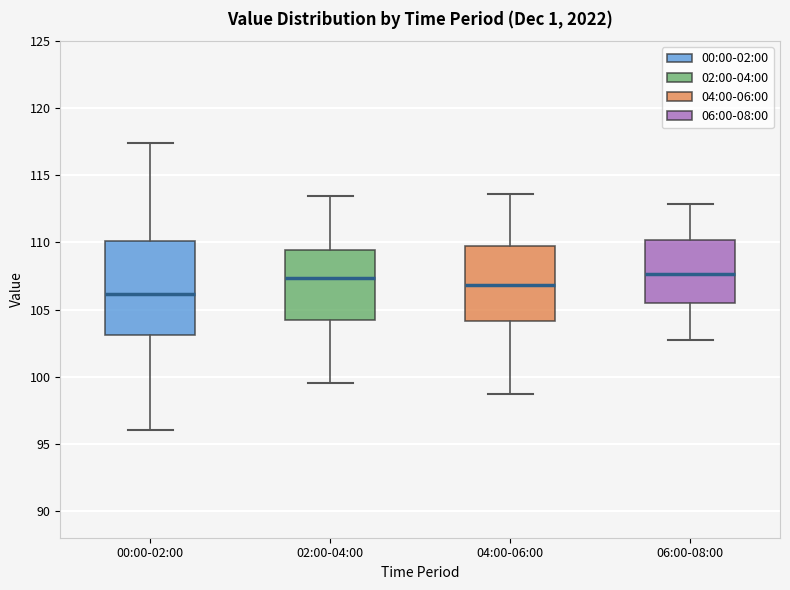

Reading left to right, transcribe this box plot: for each box, give where its median line is, the range the box spans, and where its two whiskers end, as read against the y-axis. The values are not printed on the chart, so give them approximately, as read against the axis.

00:00-02:00: median 106.0, box 103.0 to 110.0, whiskers 96.0 to 117.5
02:00-04:00: median 107.5, box 104.0 to 109.5, whiskers 99.5 to 113.5
04:00-06:00: median 107.0, box 104.0 to 110.0, whiskers 98.5 to 113.5
06:00-08:00: median 107.5, box 105.5 to 110.0, whiskers 102.5 to 113.0